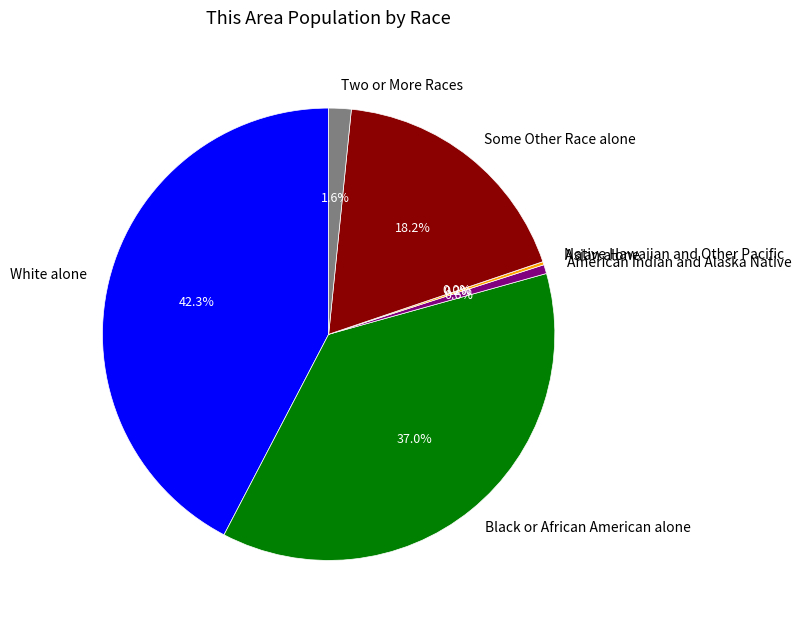

How many slices are in this pie chart?

7